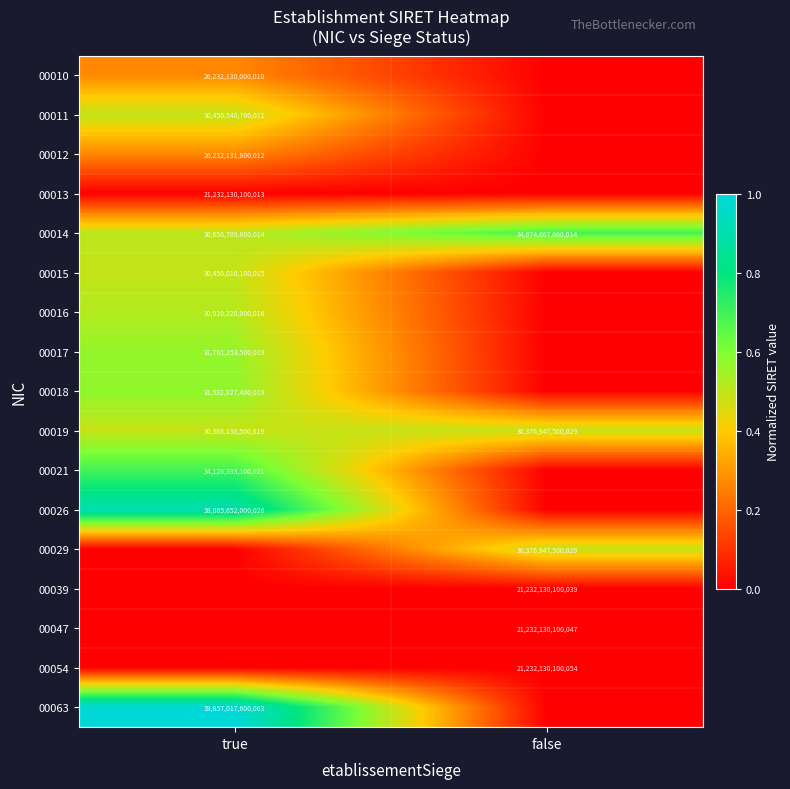

Is it true that 00016 equals 51900721678971 at true?

False